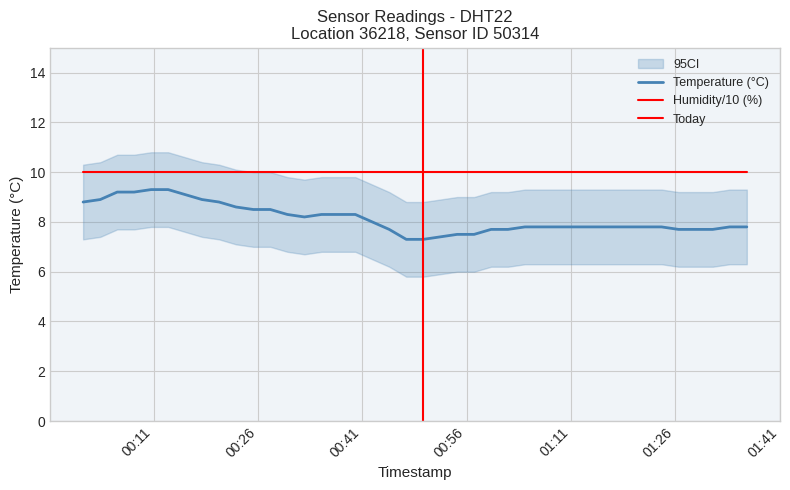

Where is the data nearest to the value 8?

2023-02-28T00:42:26